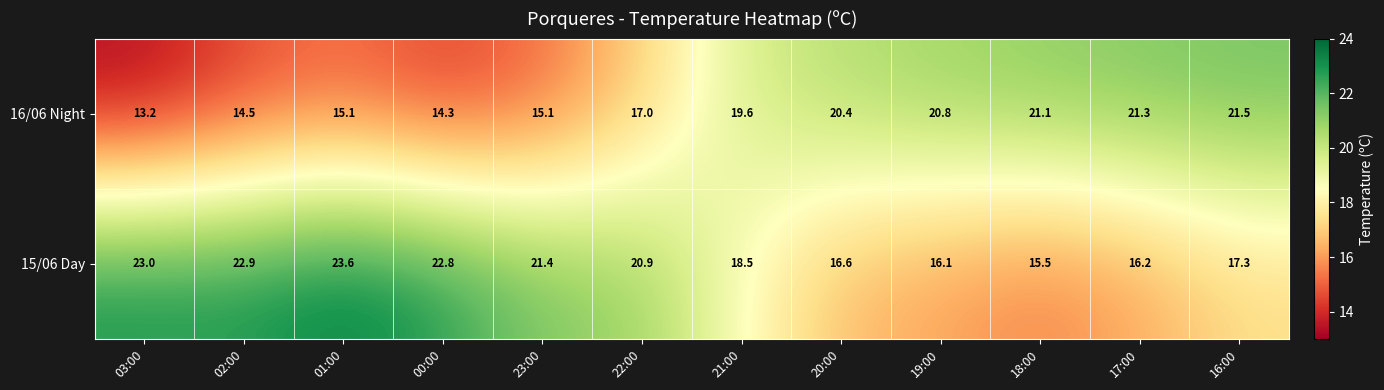

How many series are shown in this chart?

2